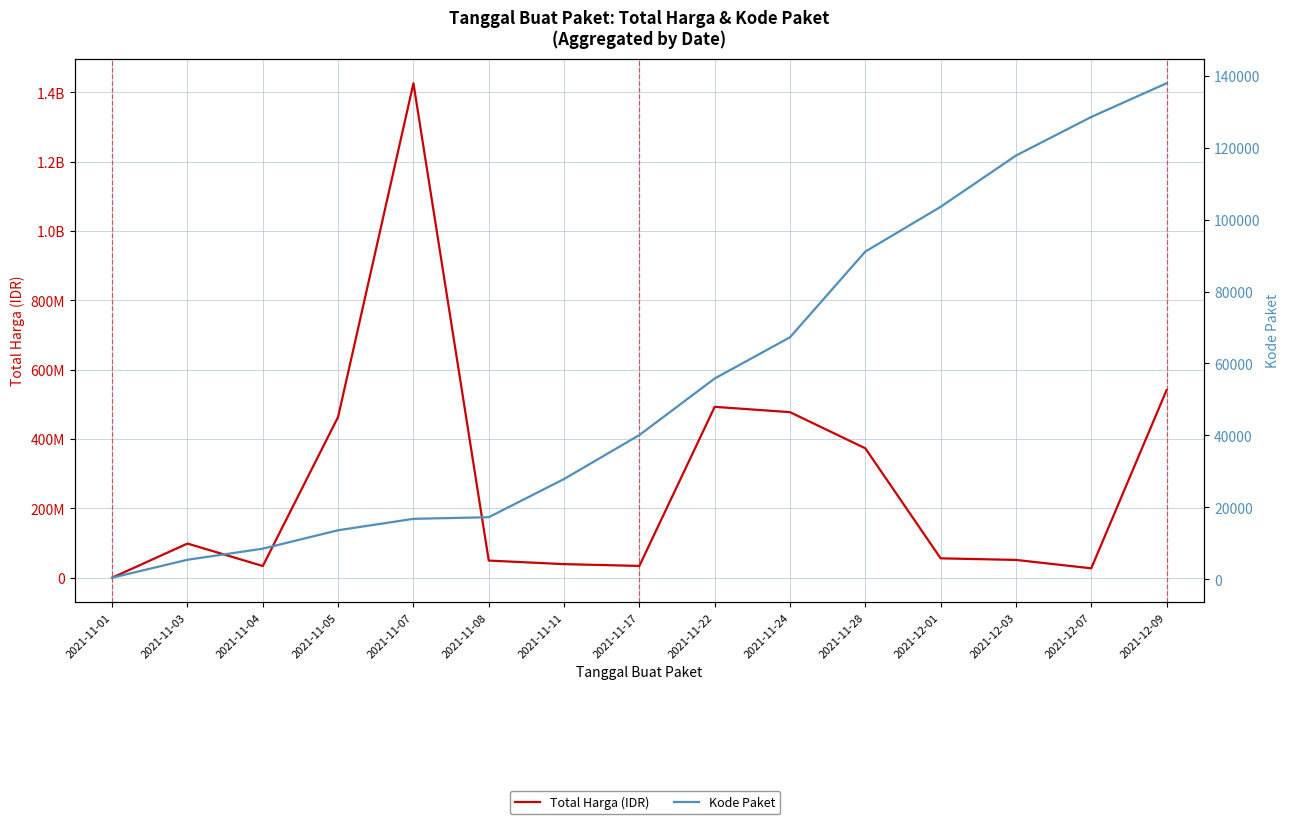

What are all the series names shown in the legend?

Total Harga (IDR), Kode Paket